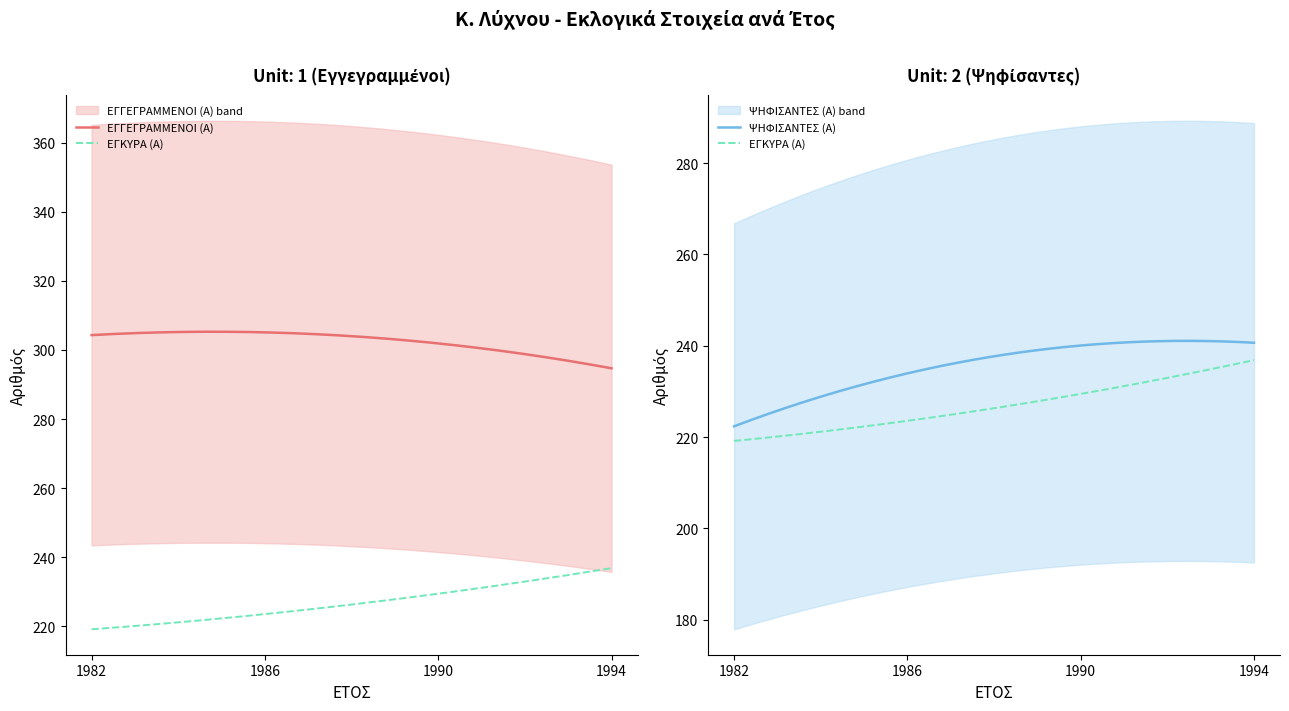

What is the value of the ΕΓΚΥΡΑ (Α) point at the 4th from the left?

235